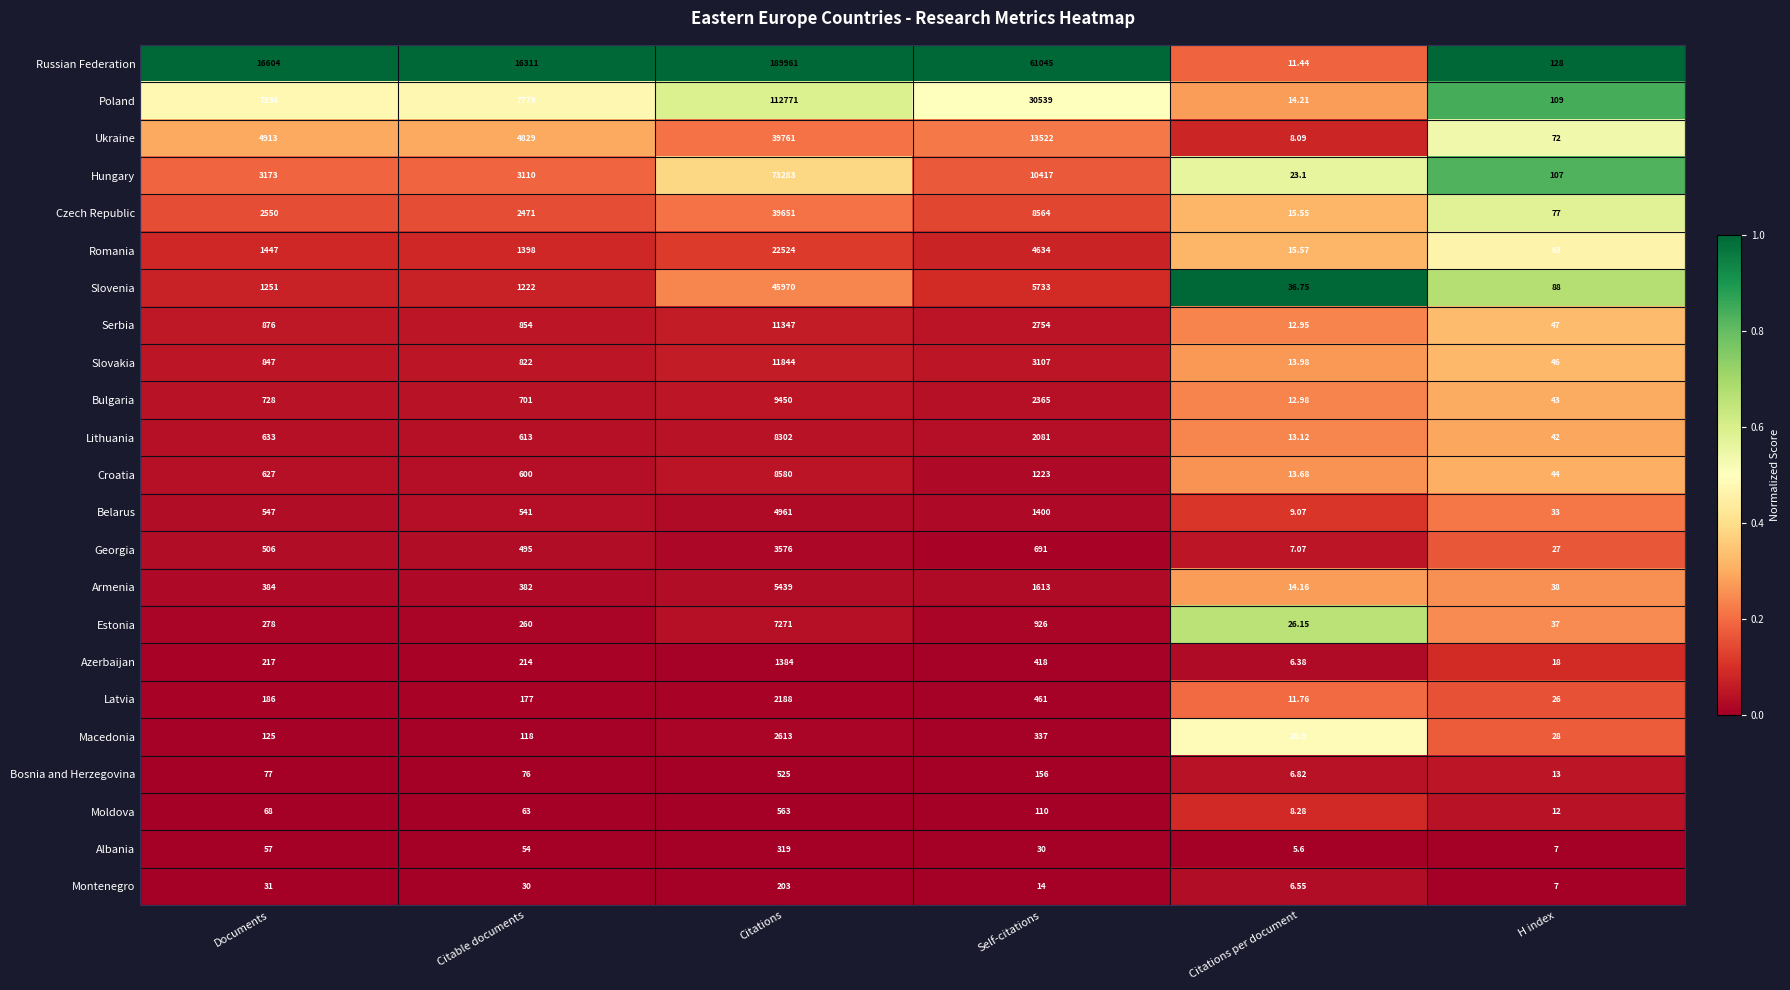

Which series has the largest total across all categories?

Russian Federation